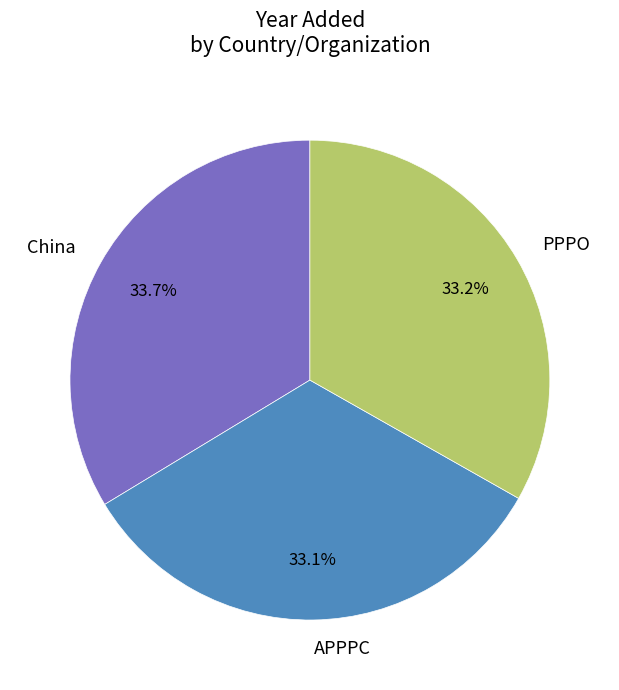

Does any single category account for the majority?

No